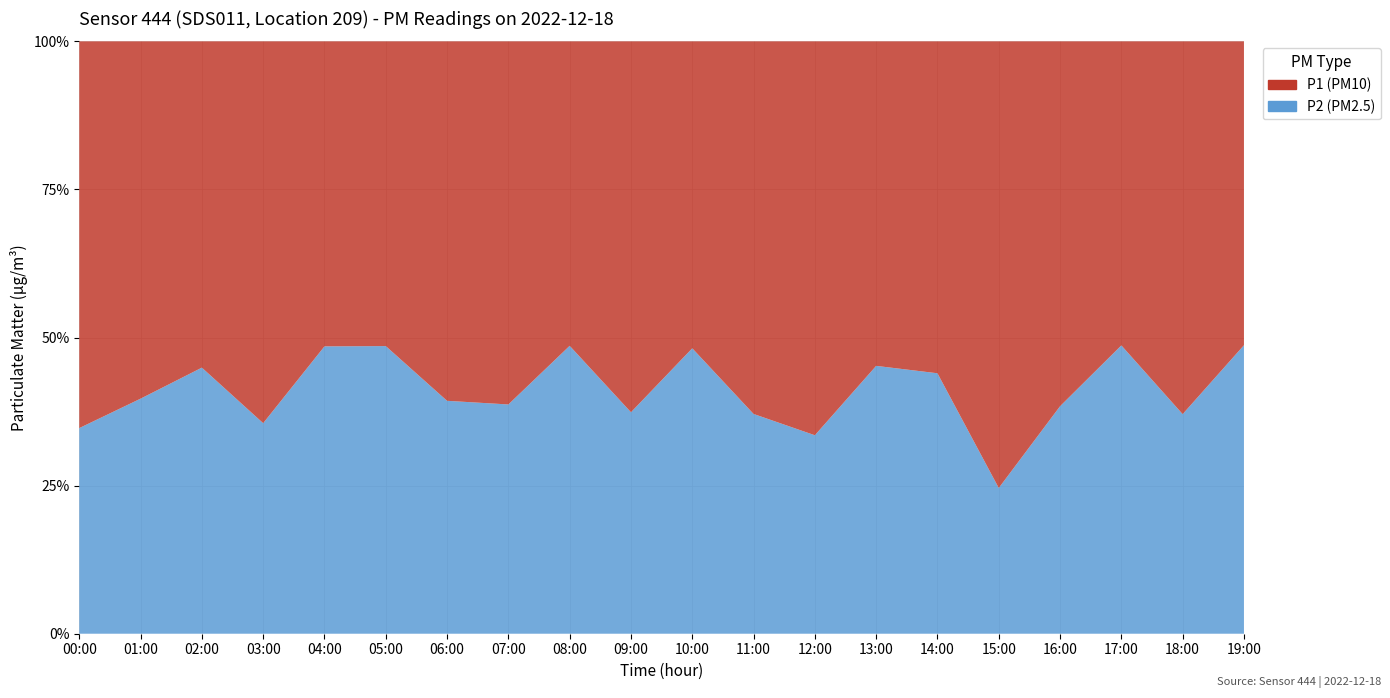

Reading right to left, transcribe all the data shown in this chart.

P1: 19:00=8.1	18:00=9.9	17:00=5.8	16:00=12.4	15:00=23.2	14:00=11.4	13:00=6.9	12:00=9.1	11:00=11.0	10:00=5.6	09:00=14.2	08:00=8.7	07:00=9.6	06:00=12.3	05:00=5.5	04:00=5.2	03:00=16.2	02:00=8.1	01:00=9.9	00:00=10.2
P2: 19:00=7.7	18:00=5.8	17:00=5.5	16:00=7.8	15:00=7.6	14:00=8.9	13:00=5.7	12:00=4.6	11:00=6.5	10:00=5.2	09:00=8.4	08:00=8.2	07:00=6.0	06:00=8.0	05:00=5.2	04:00=4.9	03:00=8.9	02:00=6.6	01:00=6.5	00:00=5.5